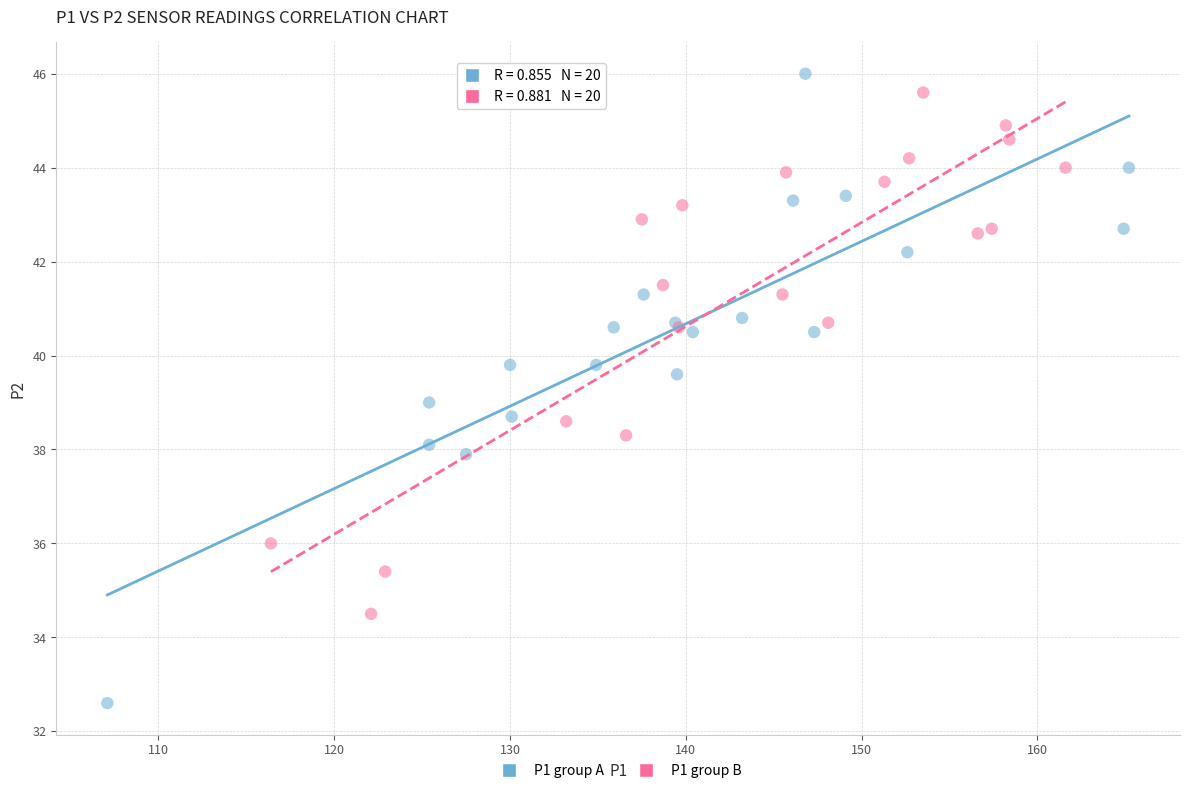

What are all the series names shown in the legend?

P1 group A, P1 group B